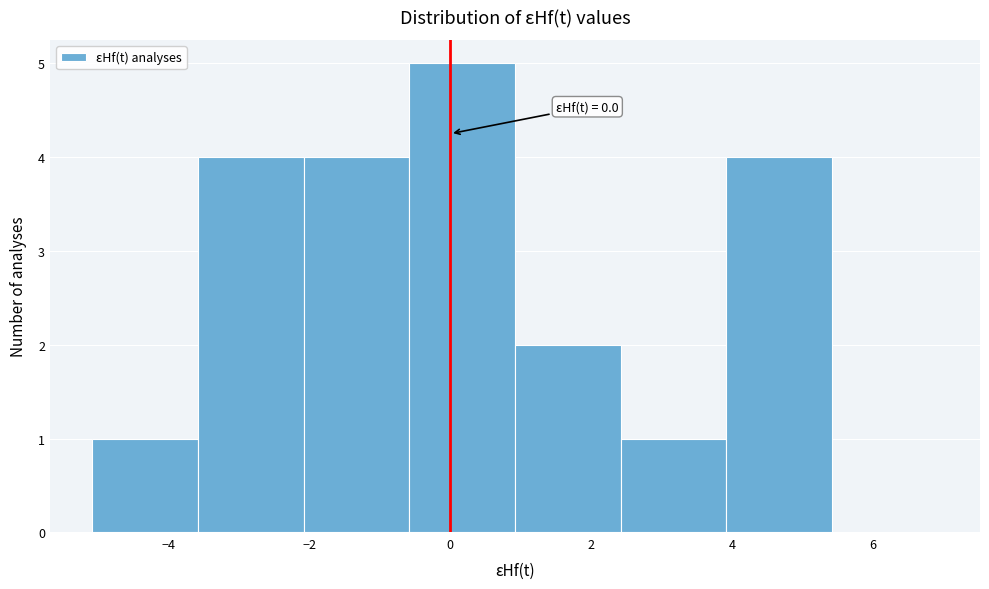

Over which range of the x-axis is the bar tallest?

-0.6 to 1.0